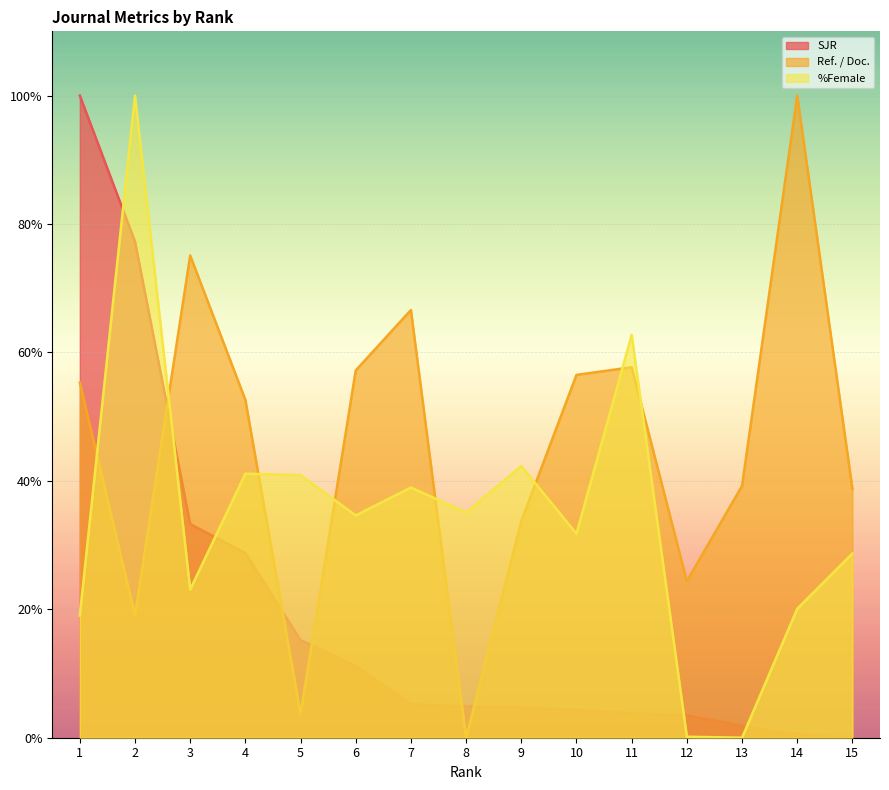

How many interior local valleys does the %Female series have?

5